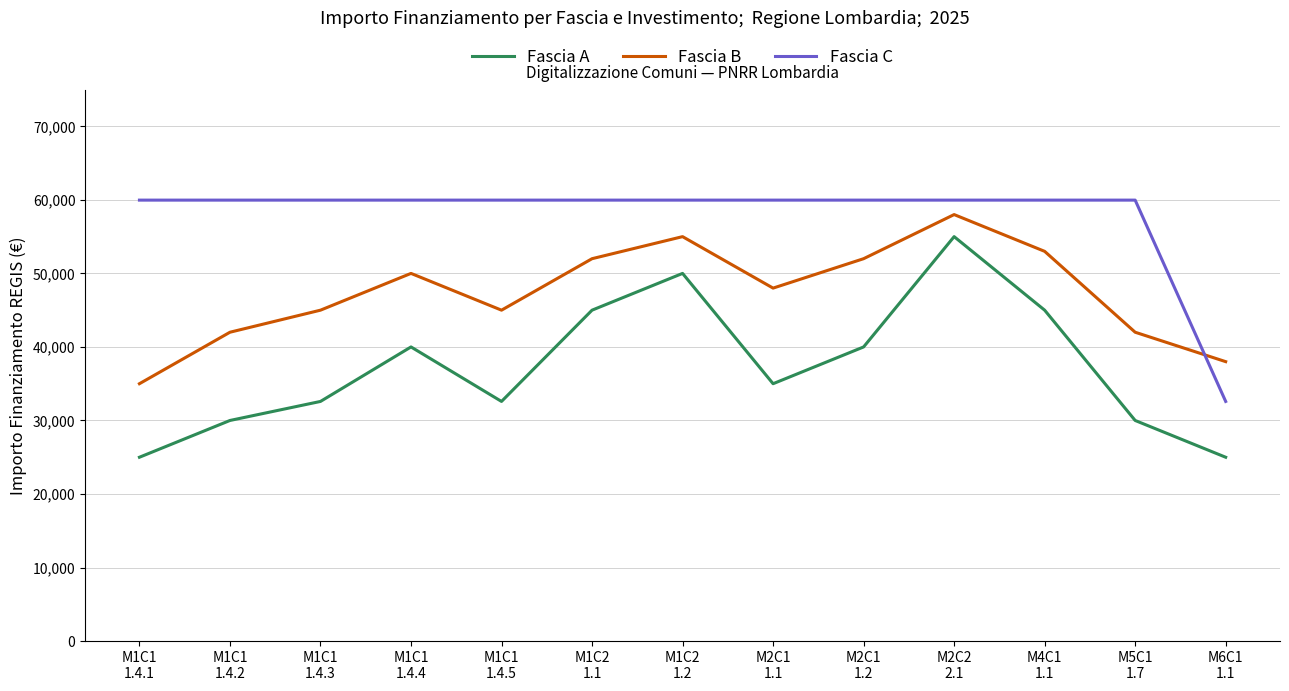

The value of Fascia C at M2C1
1.2 is 59966. True or false?

True